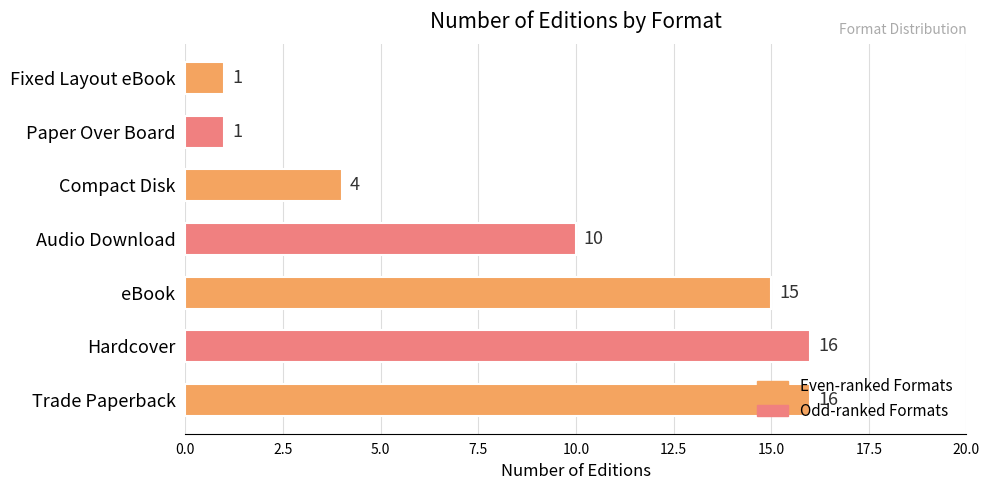

What is the change in value from Trade Paperback to Paper Over Board?

-15